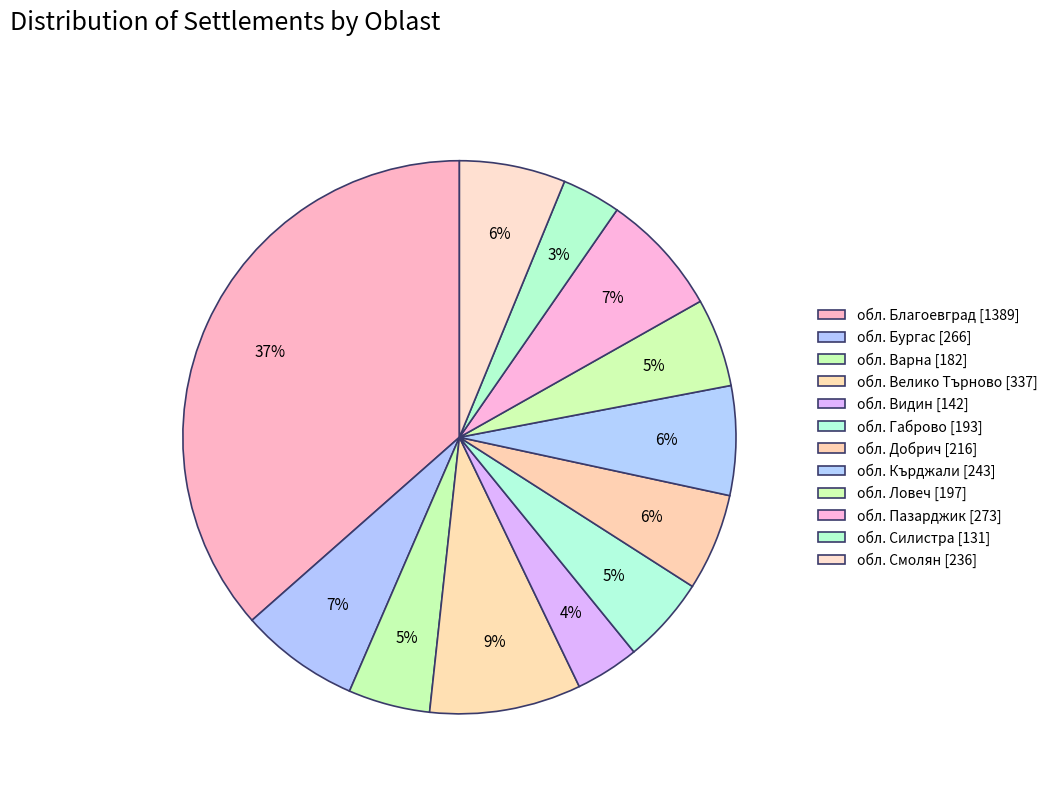

How many slices are in this pie chart?

12